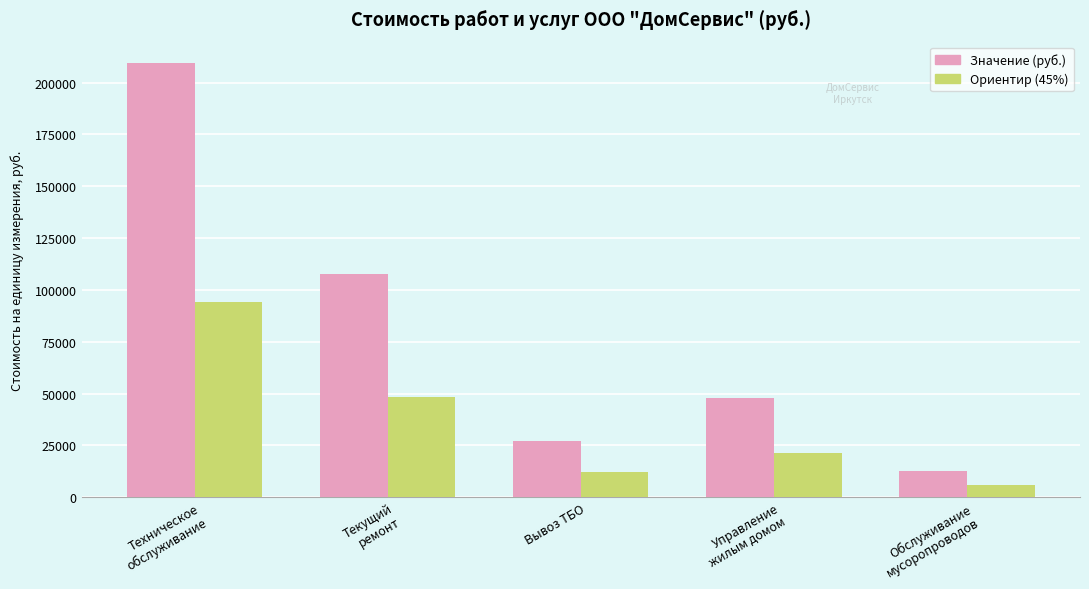

Rank the series by their maximum value, from highest to lowest.

Значение (руб.), Ориентир (45%)